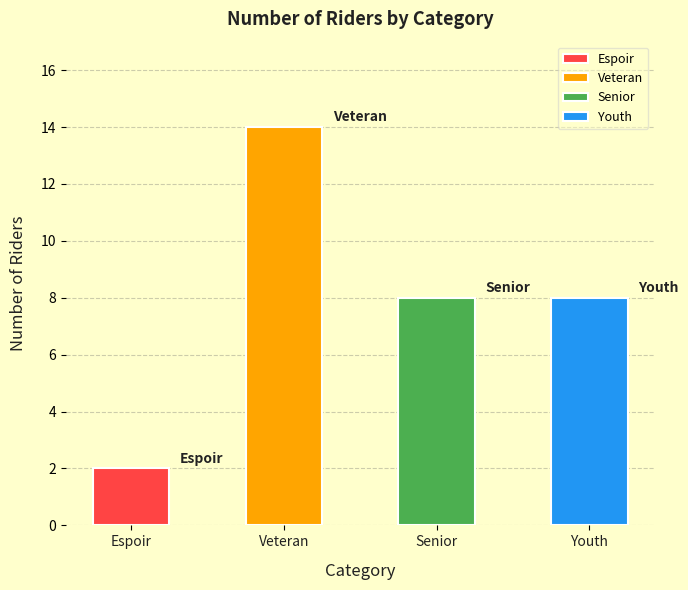

What position from the left is Veteran?

2